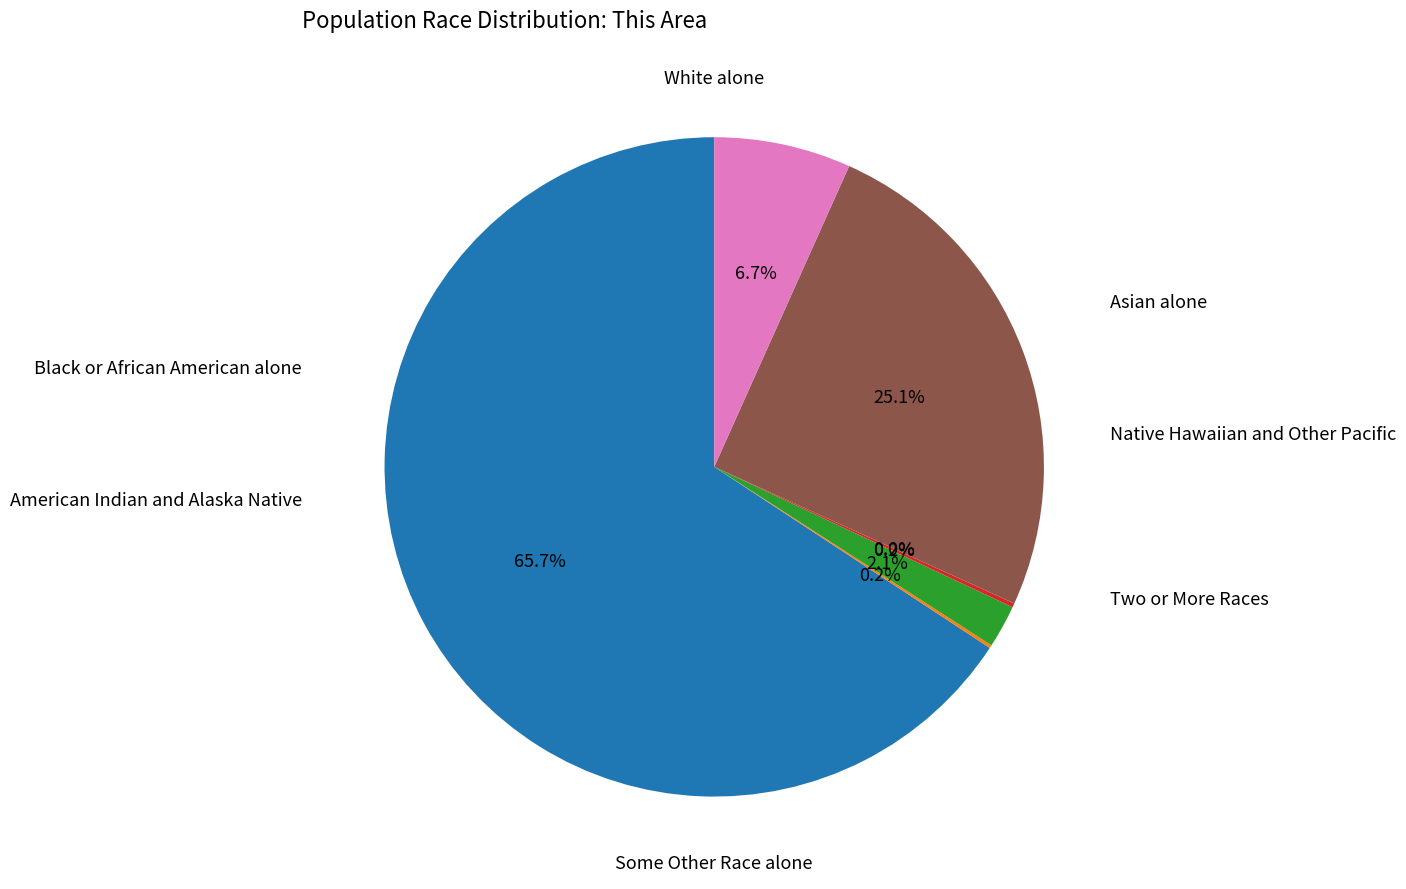

Is White alone the majority of the pie?

Yes